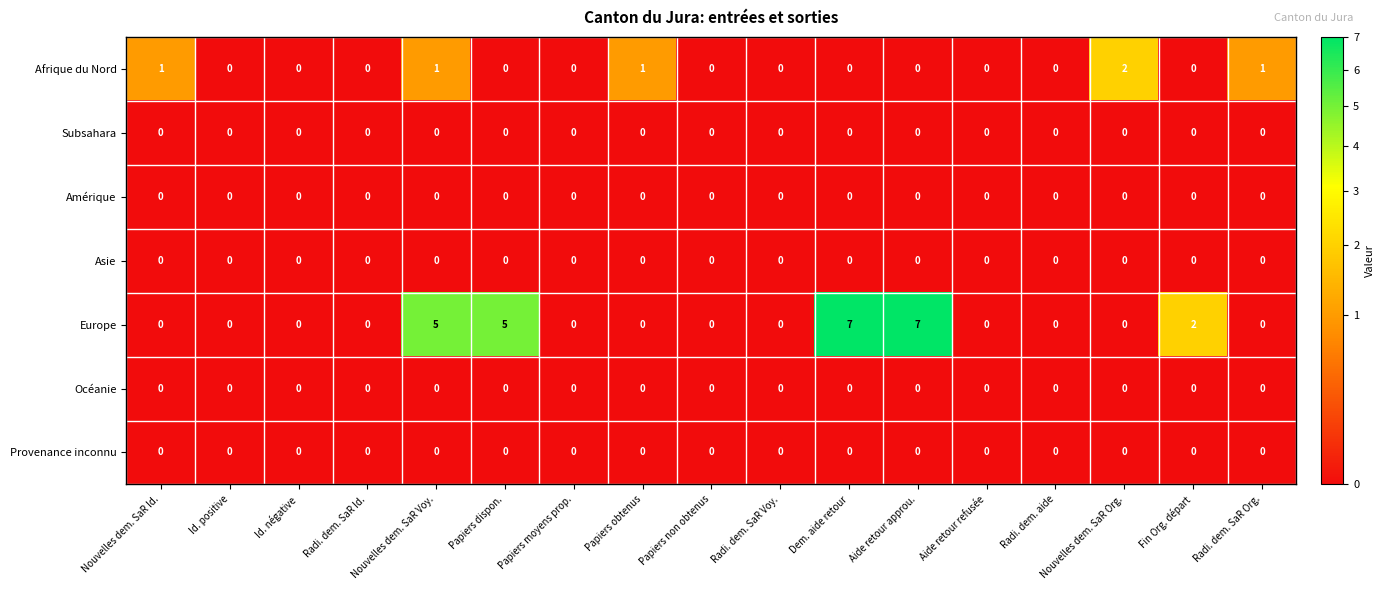

Where is Europe nearest to the value 3?

Fin Org. départ